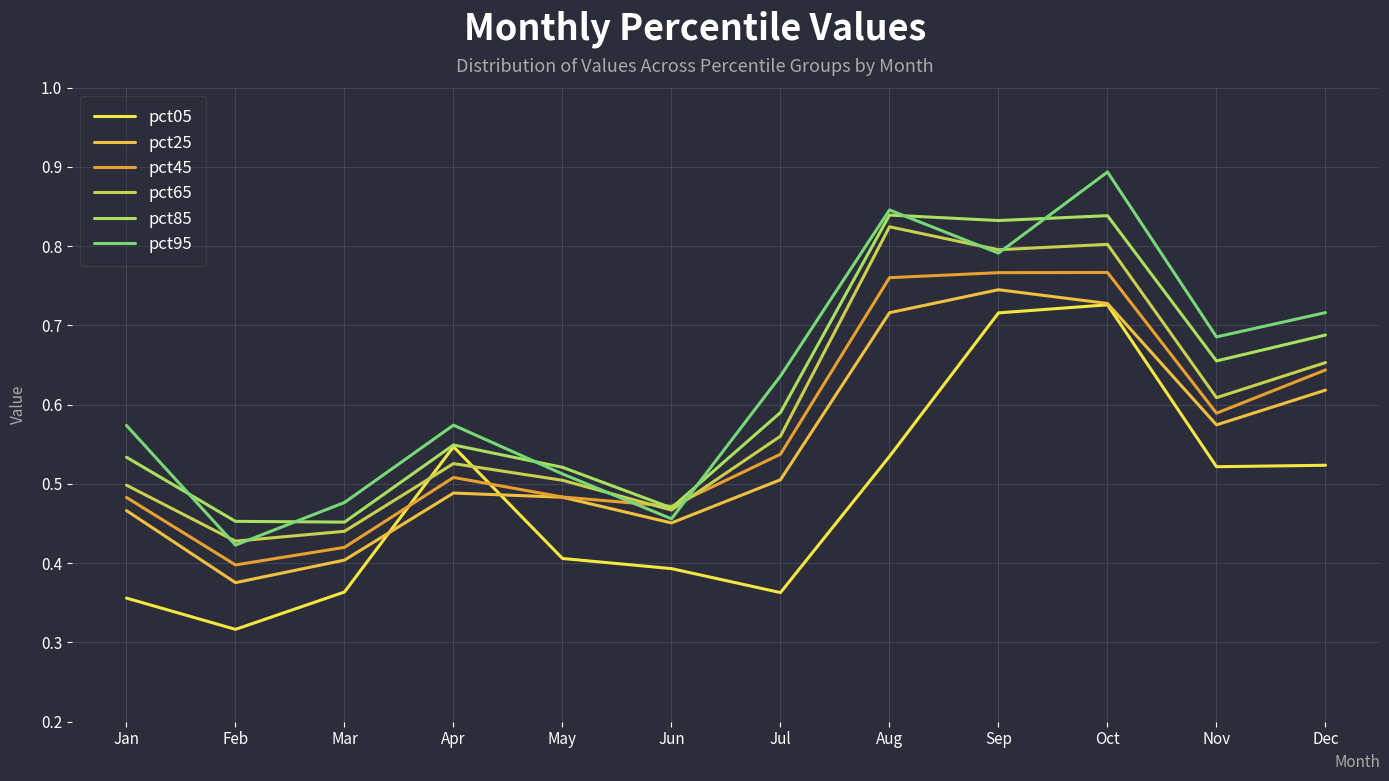

What is the total value across all series at Jan?

2.9